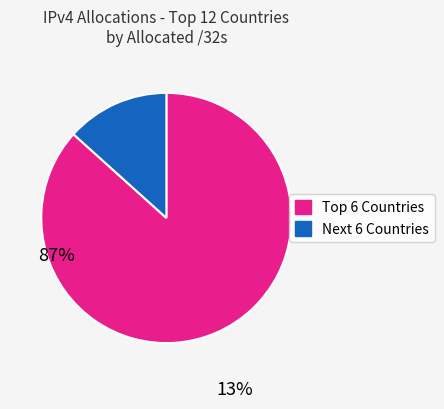

How many slices are in this pie chart?

2